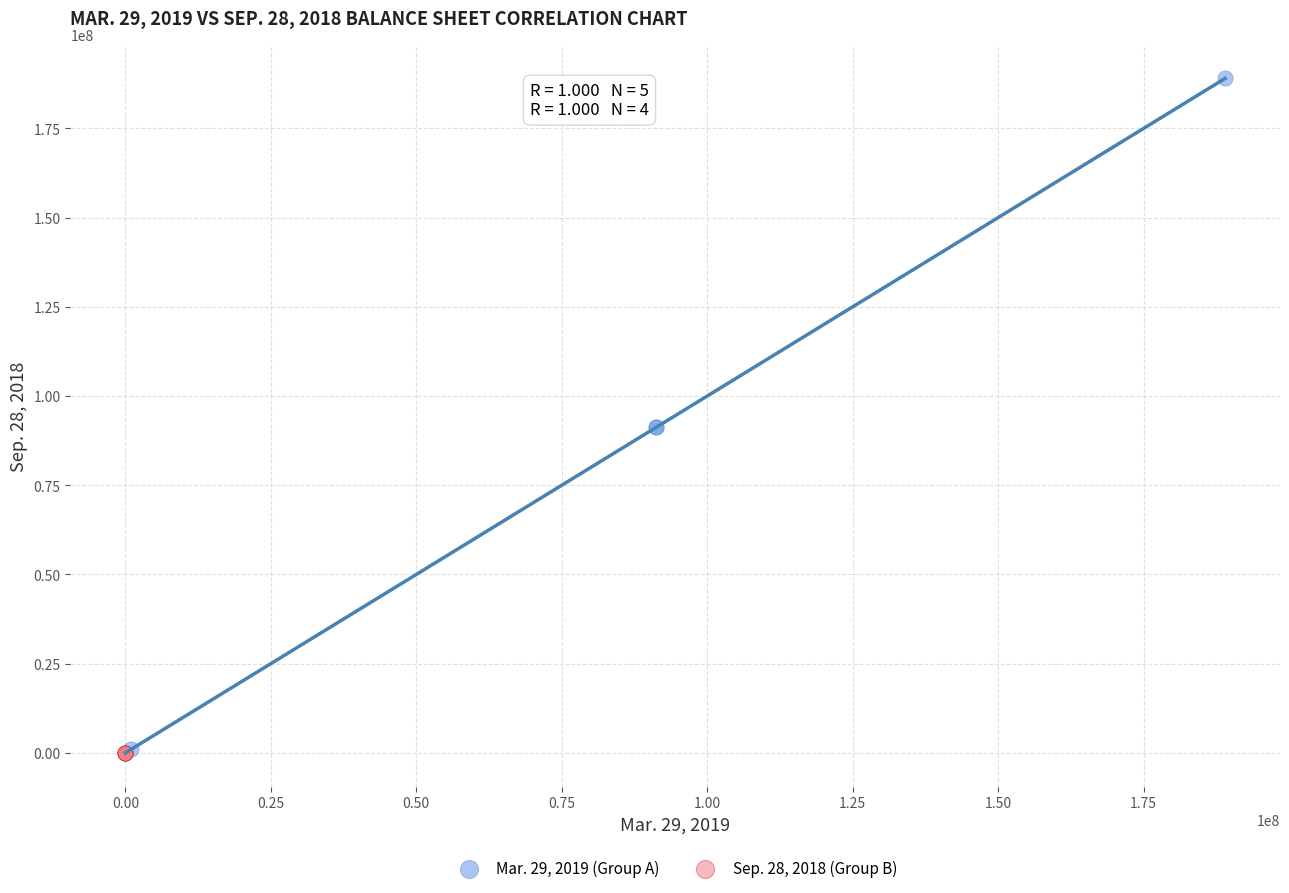

Which series has the widest spread of Y values?

Mar. 29, 2019 (Group A)